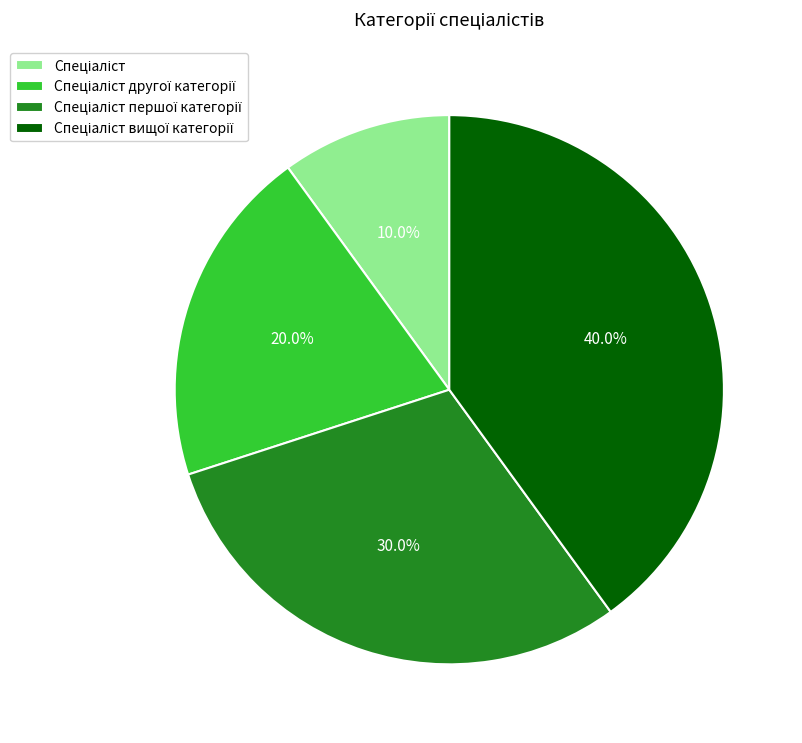

Is there a majority slice in this chart?

No